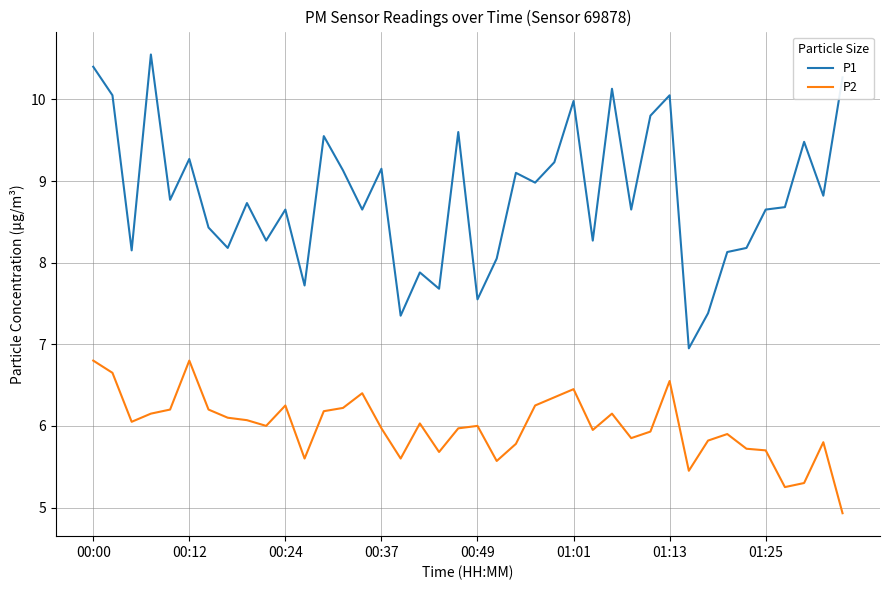

Which series has the largest total across all categories?

P1